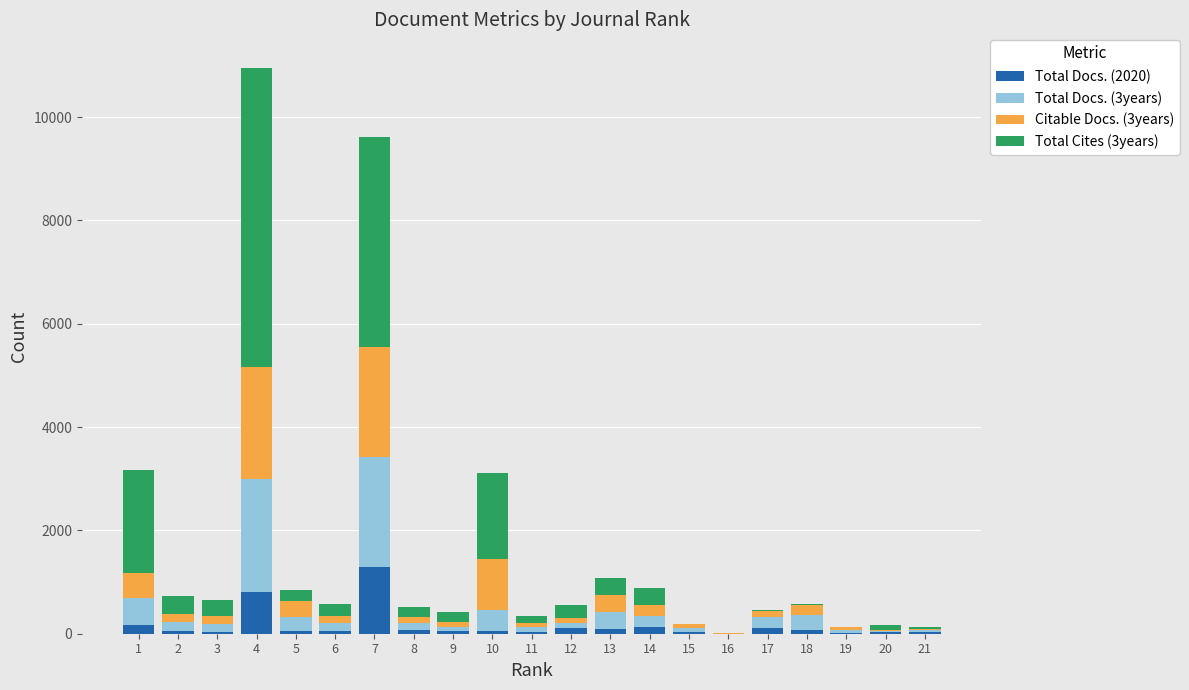

At which category is the sum across all series the highest?

4